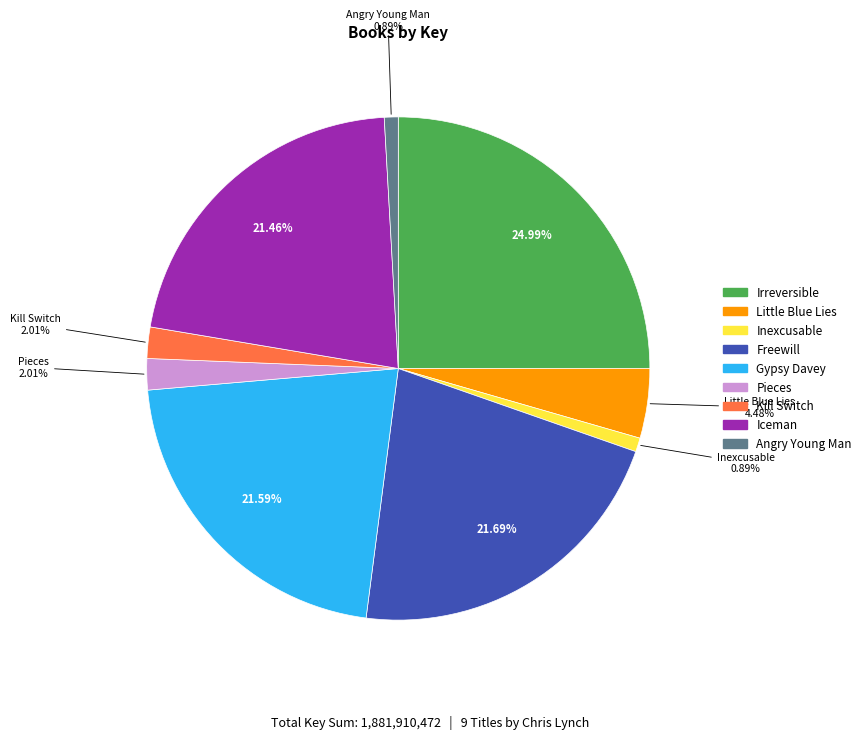

Does Angry Young Man account for over 50% of the chart?

No